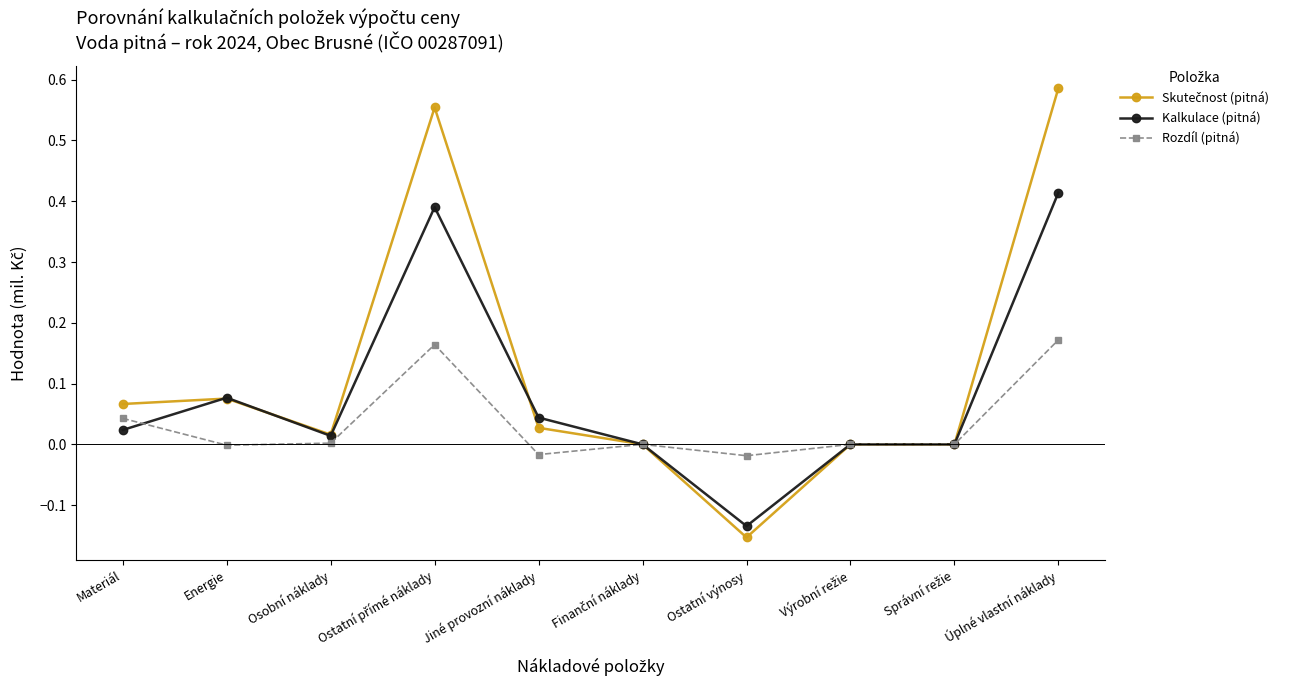

What is the label of the 8th point from the right?

Osobní náklady